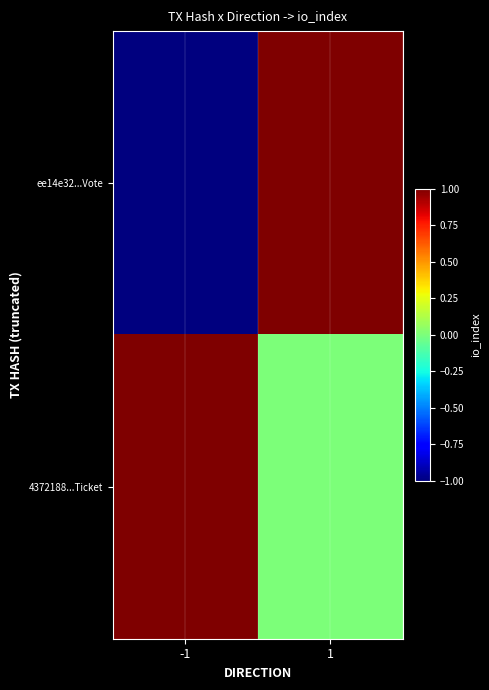

List the series in order of their overall mean, highest first.

4372188...Ticket, ee14e32...Vote